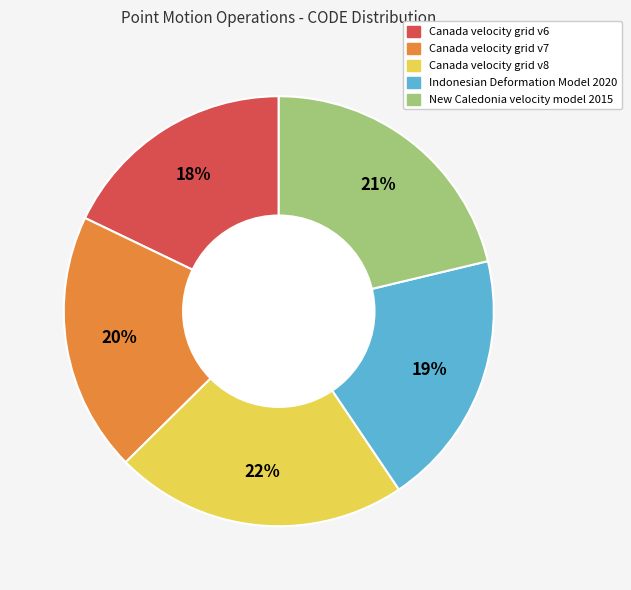

Between Canada velocity grid v7 and New Caledonia velocity model 2015, which is larger?

New Caledonia velocity model 2015